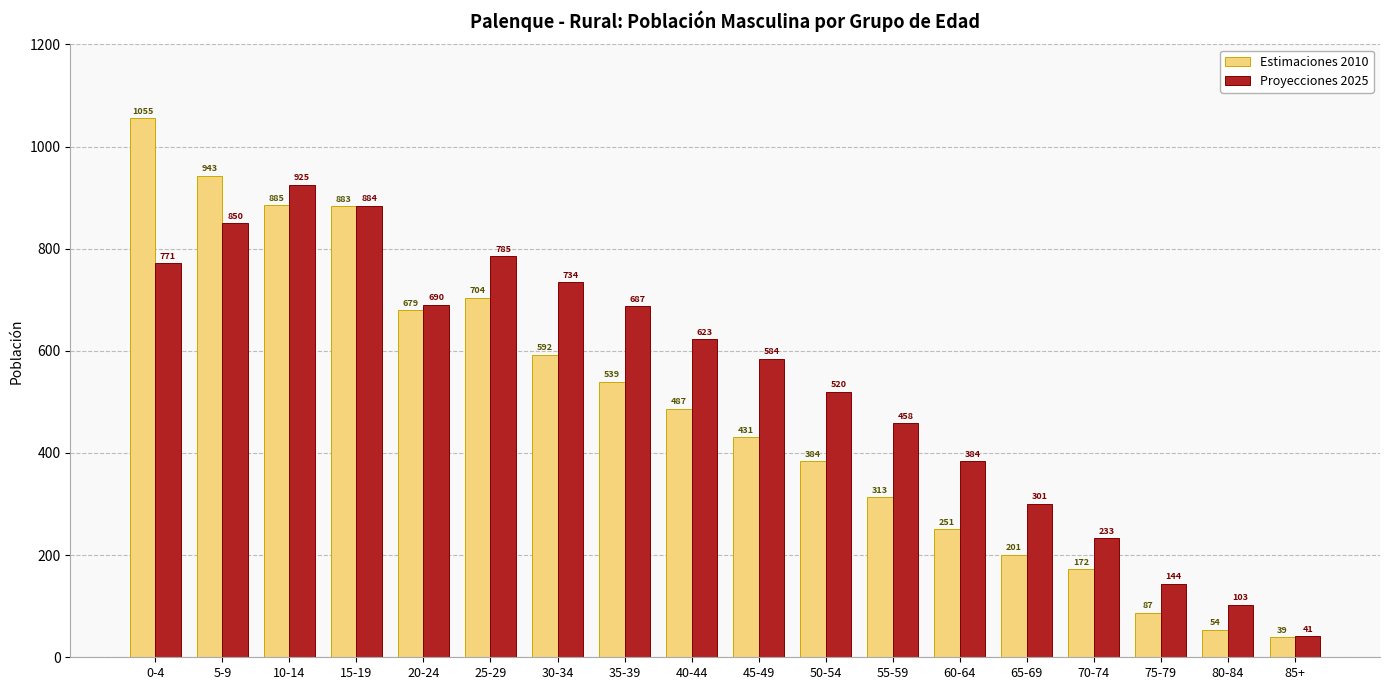

How many data points does each series have?

18